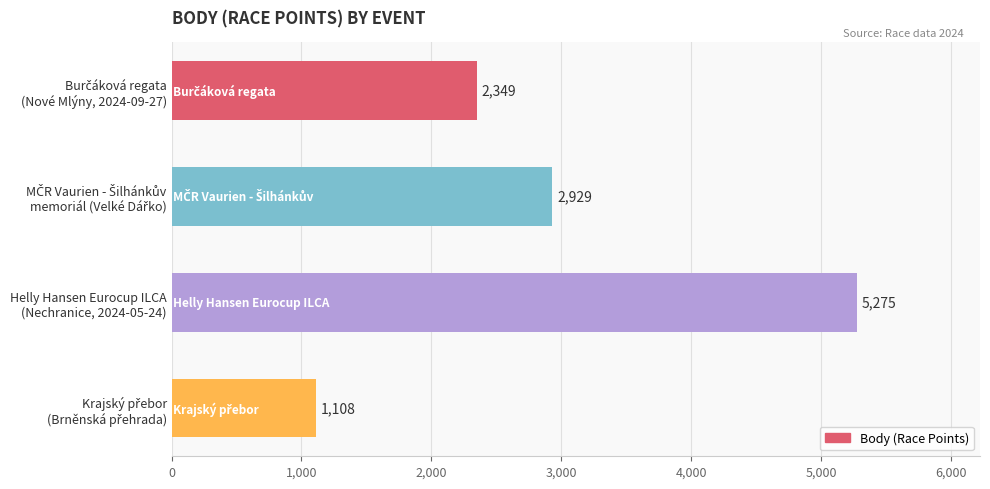

How many values are between 2349 and 5275?

3